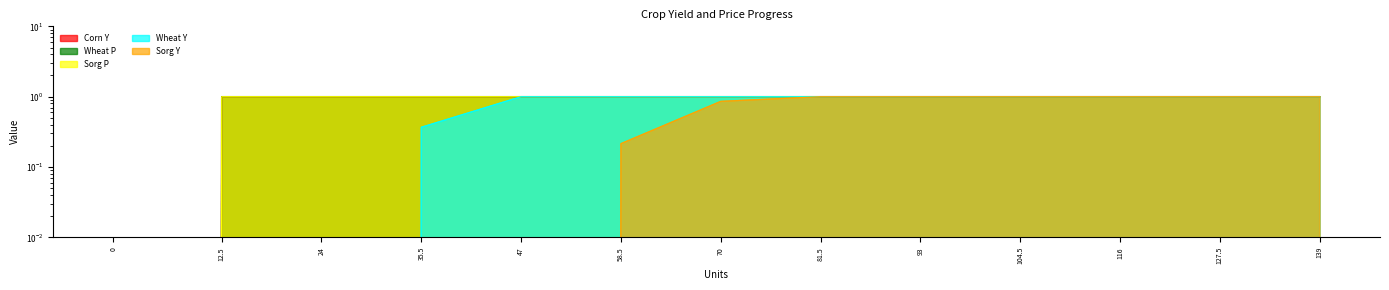

What is the maximum value for Corn Y?

1.0